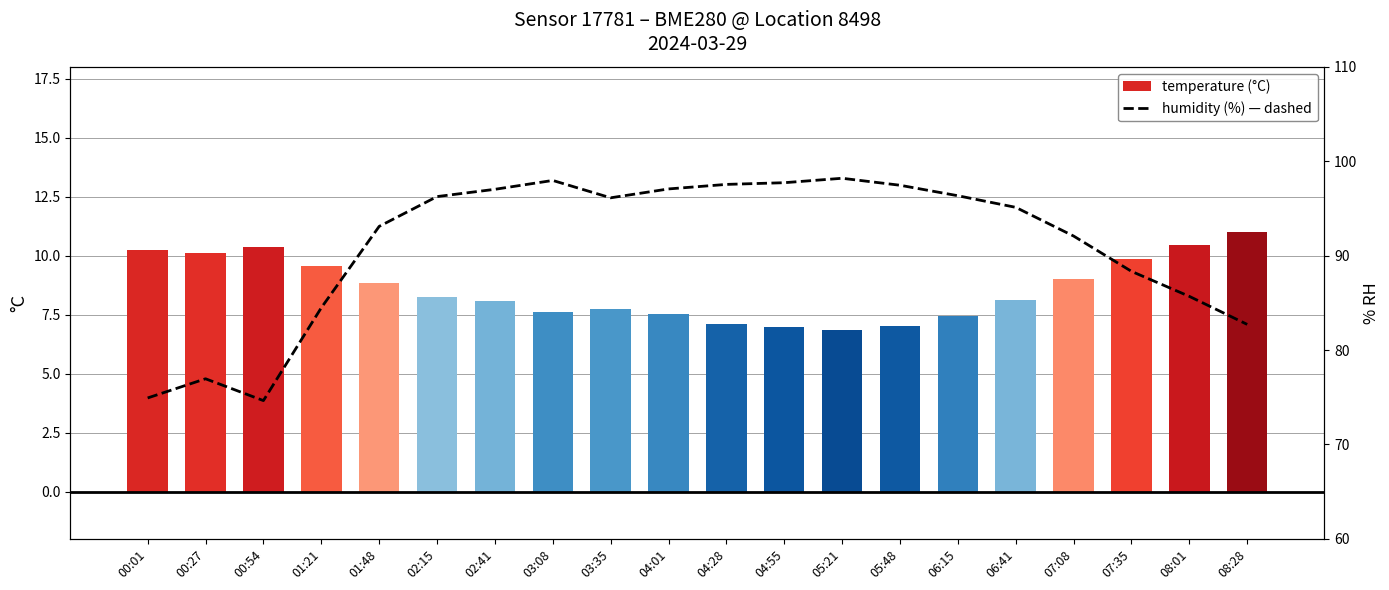

What is the minimum value for humidity?

74.7